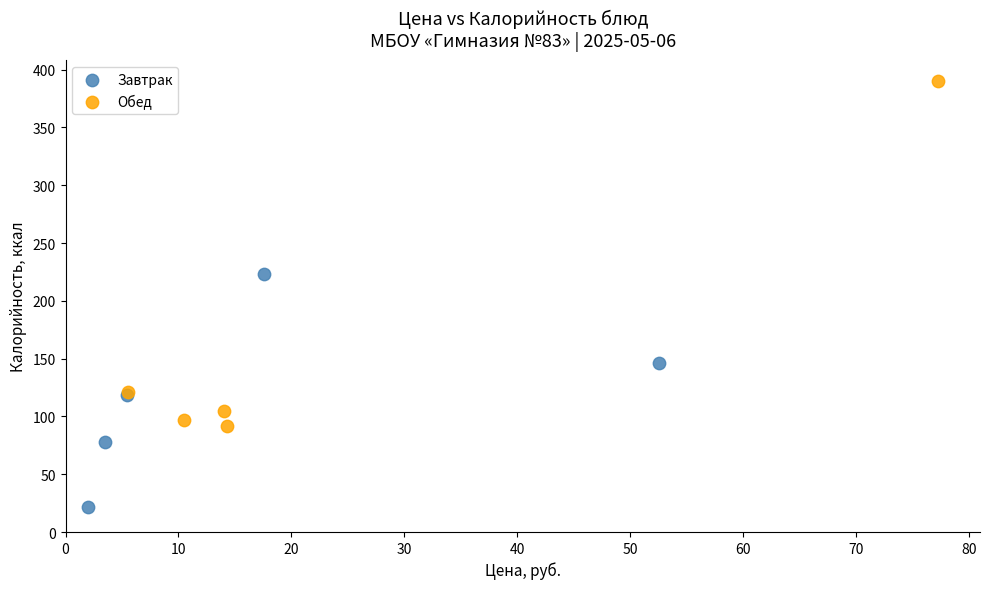

What are all the series names shown in the legend?

Завтрак, Обед